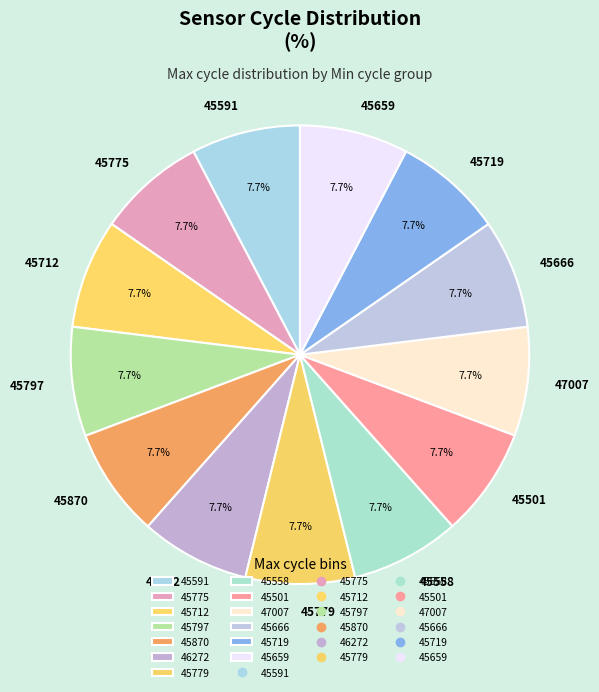

What is the total percentage of 46272 and 45666?

15.3%